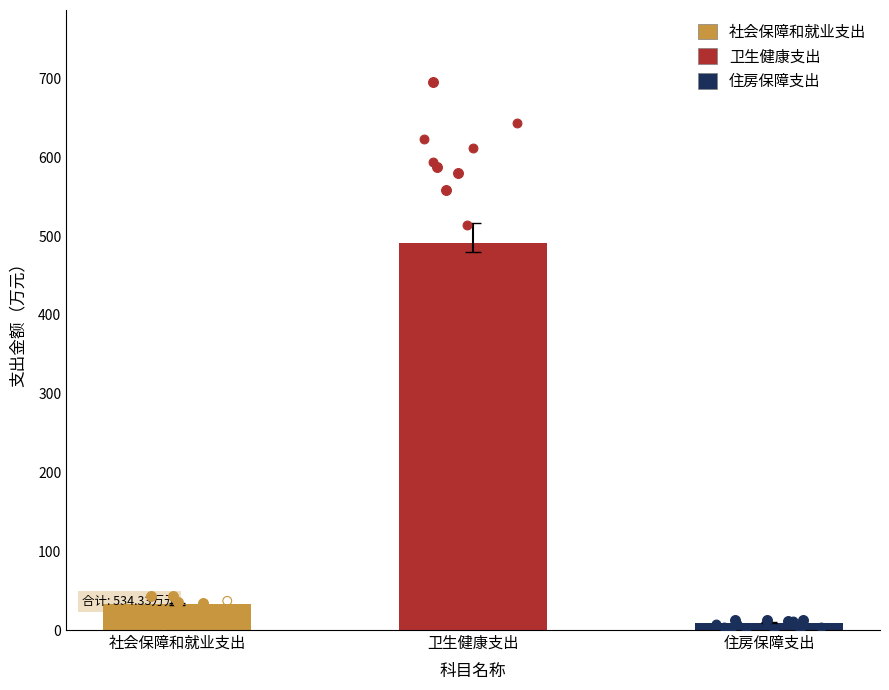

Approximately how many times larger is the value at 社会保障和就业支出 compared to 卫生健康支出?

0.1